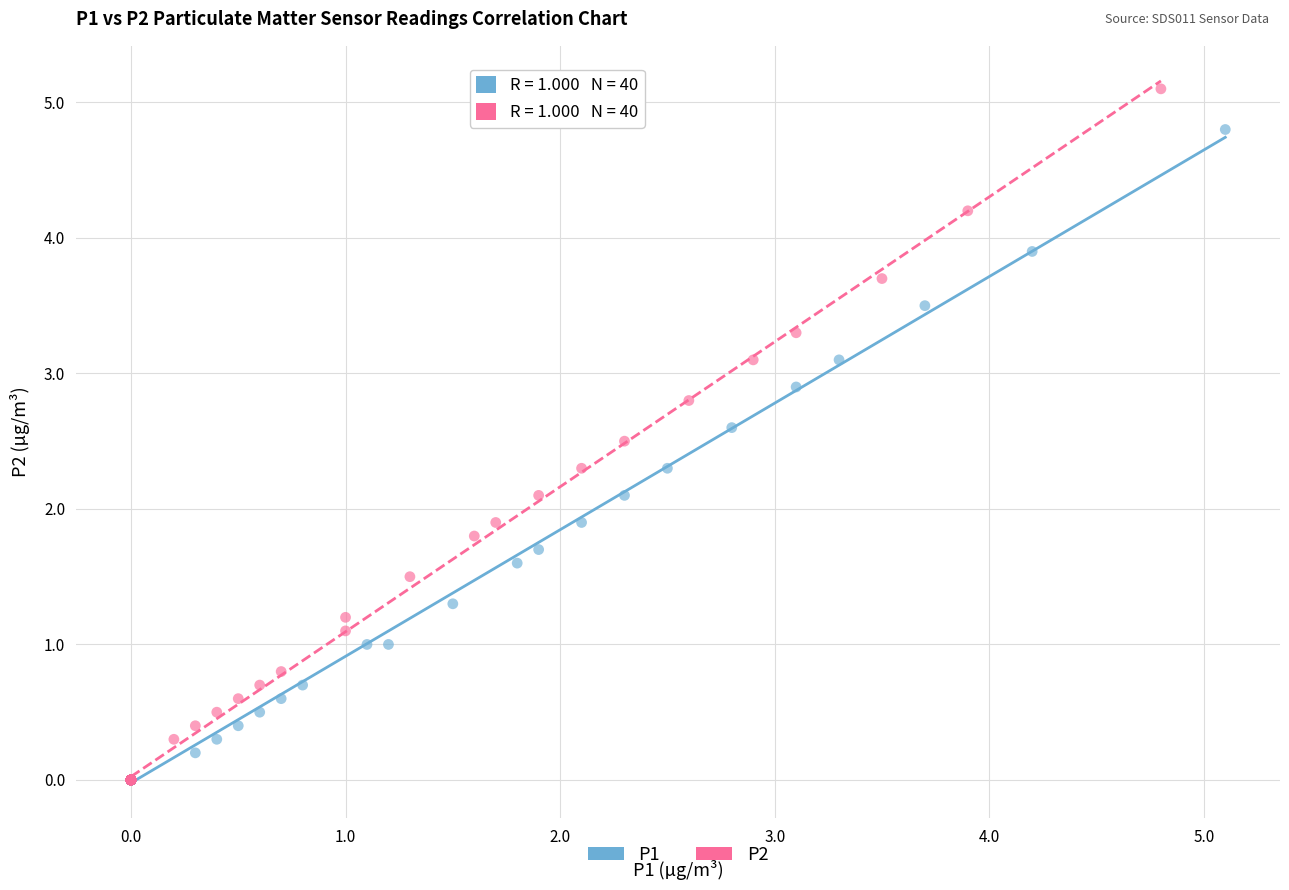

Which series contains the highest Y value?

P2